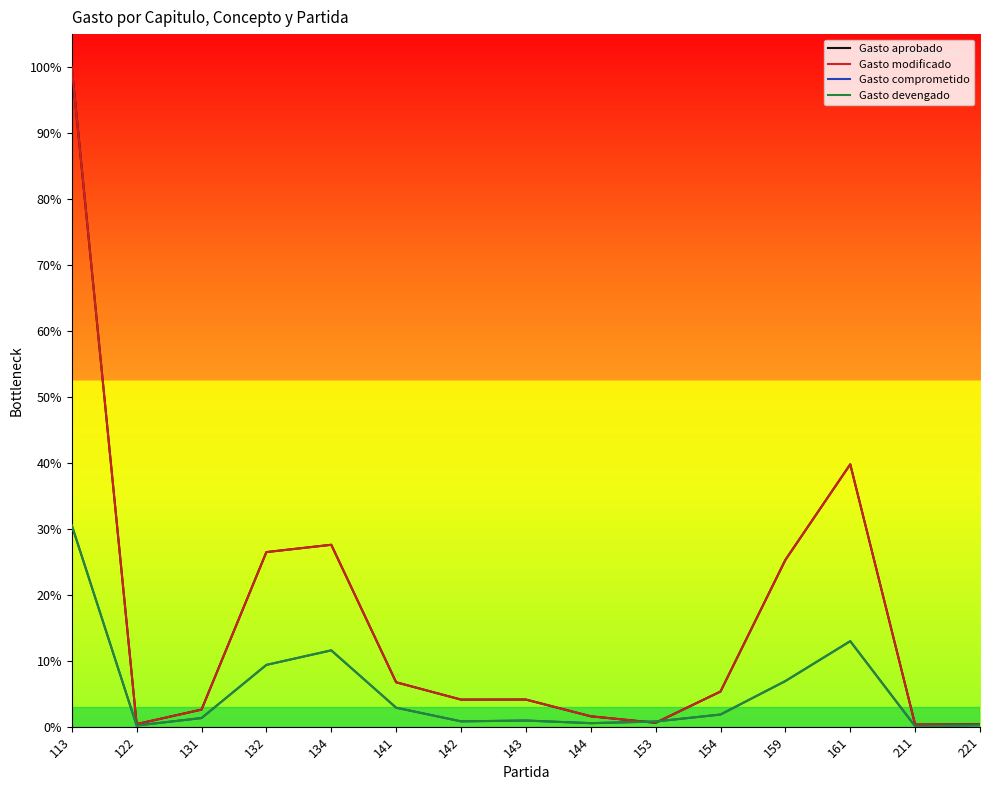

Which has a higher value, 221 or 211?

221